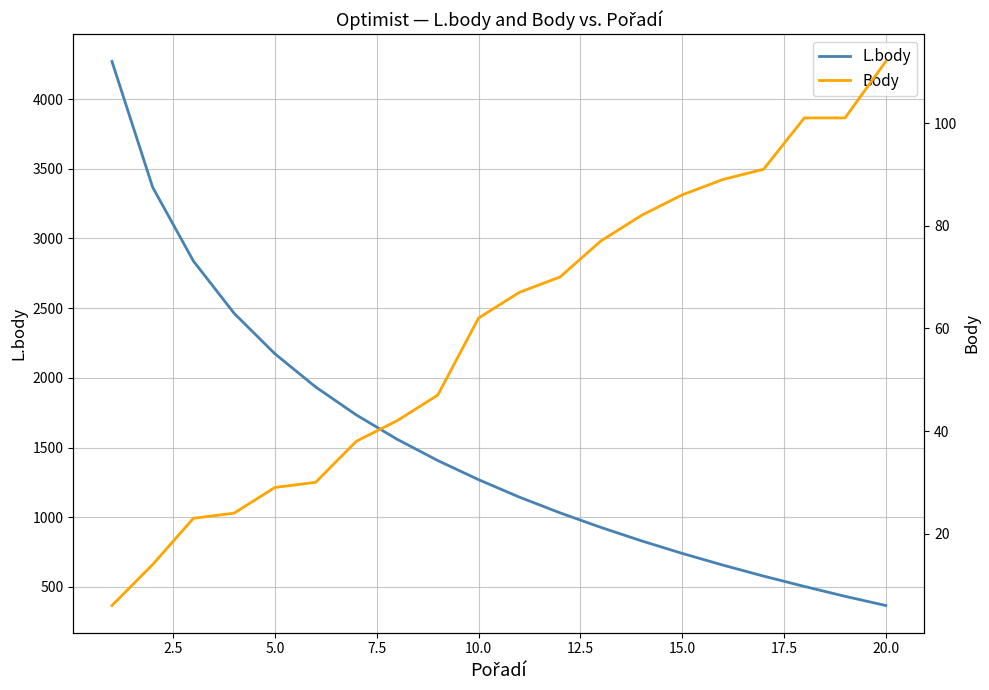

The value of L.body at 20.0 is 2057. True or false?

False